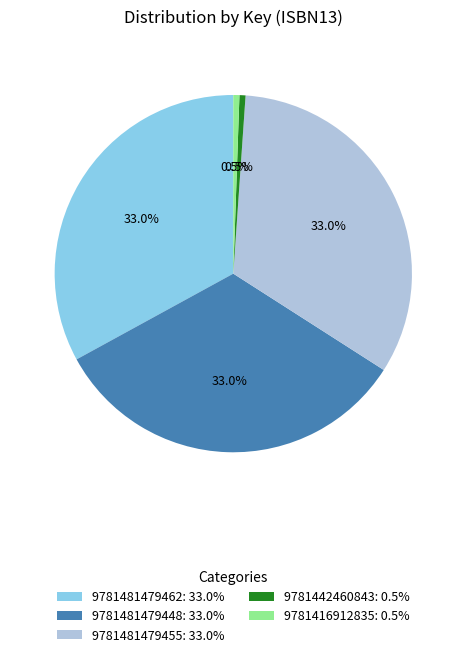

How many slices are in this pie chart?

5